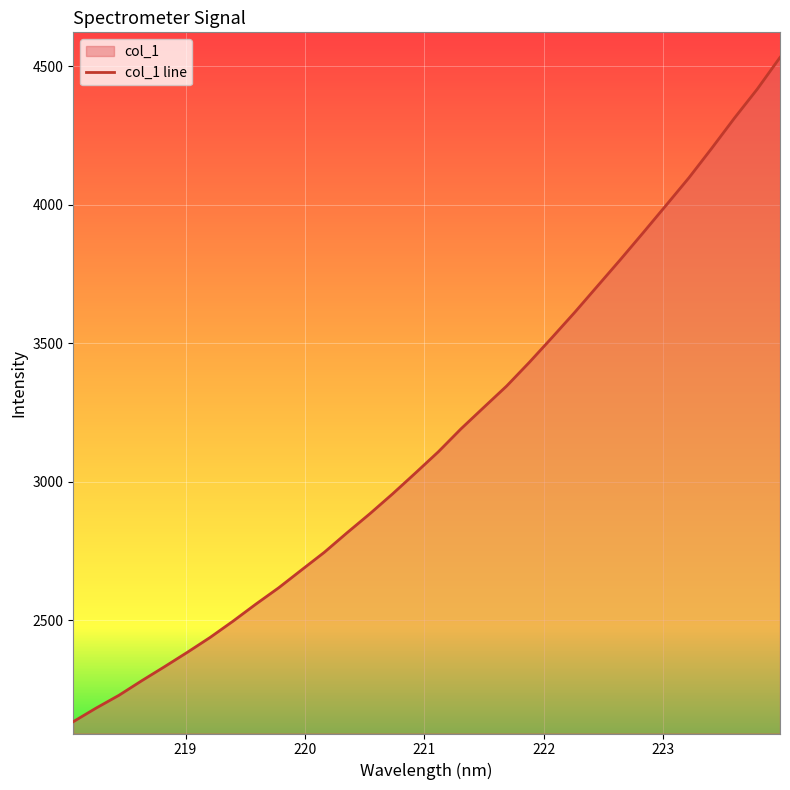

What is the greatest value displayed?

4531.8